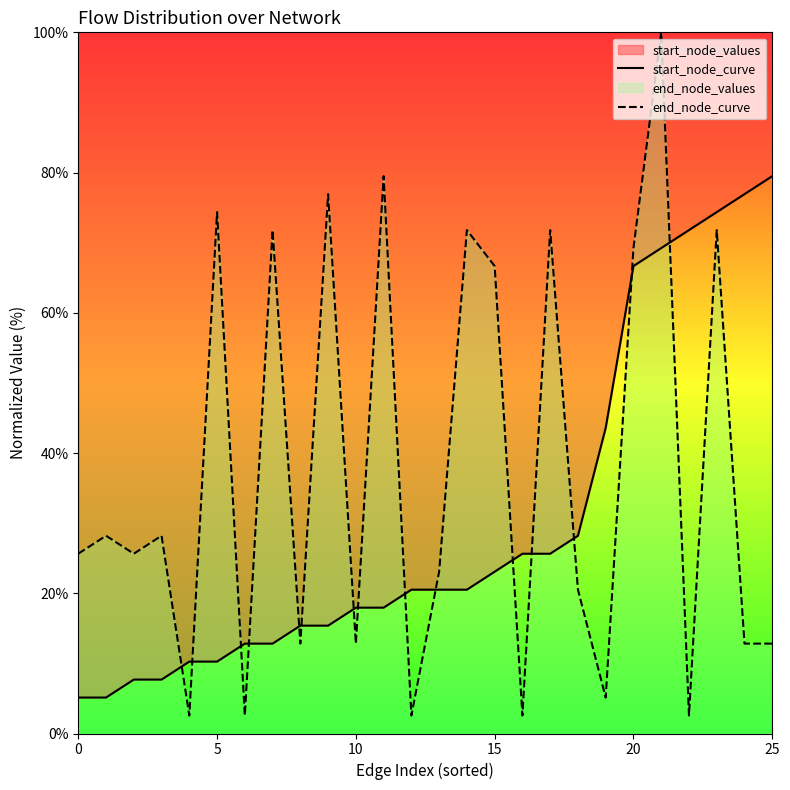

The end_node_curve series shows 12.8 at 24. True or false?

True